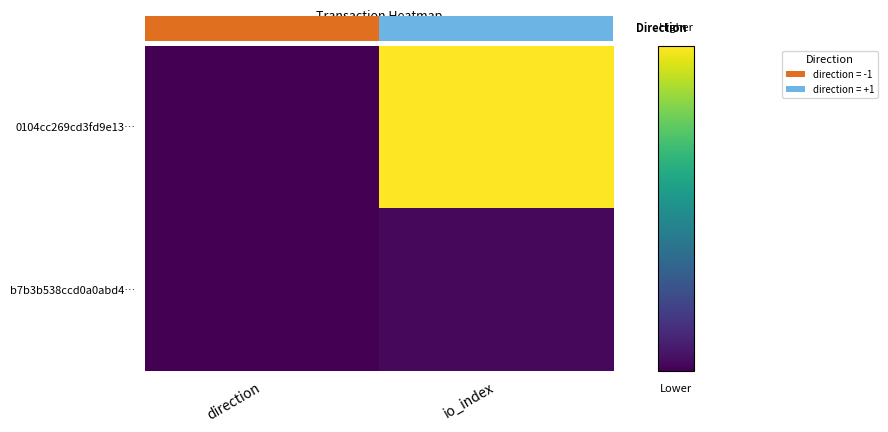

What is the spread (max minus min) of values at io_index?

550